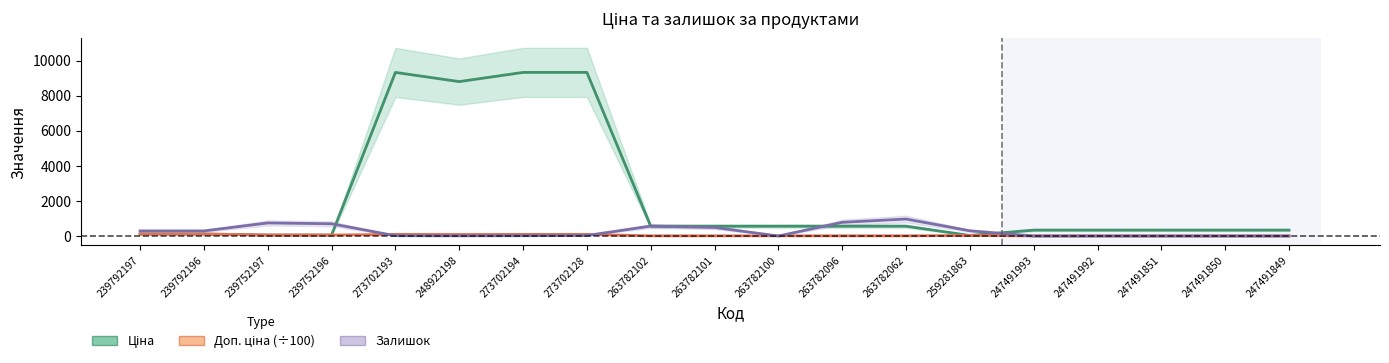

The Залишок series shows 419.3 at 247491849. True or false?

False